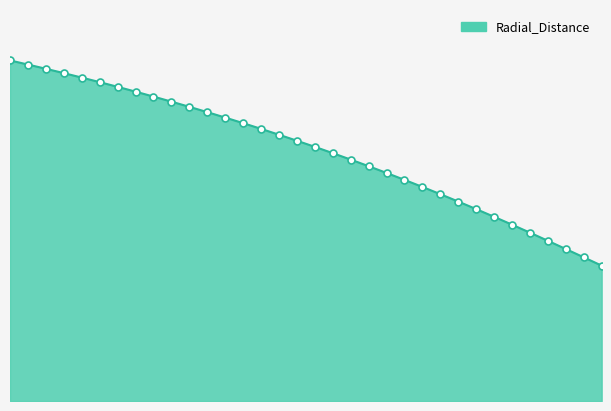

What is the value of the 8th point from the left?

14.6